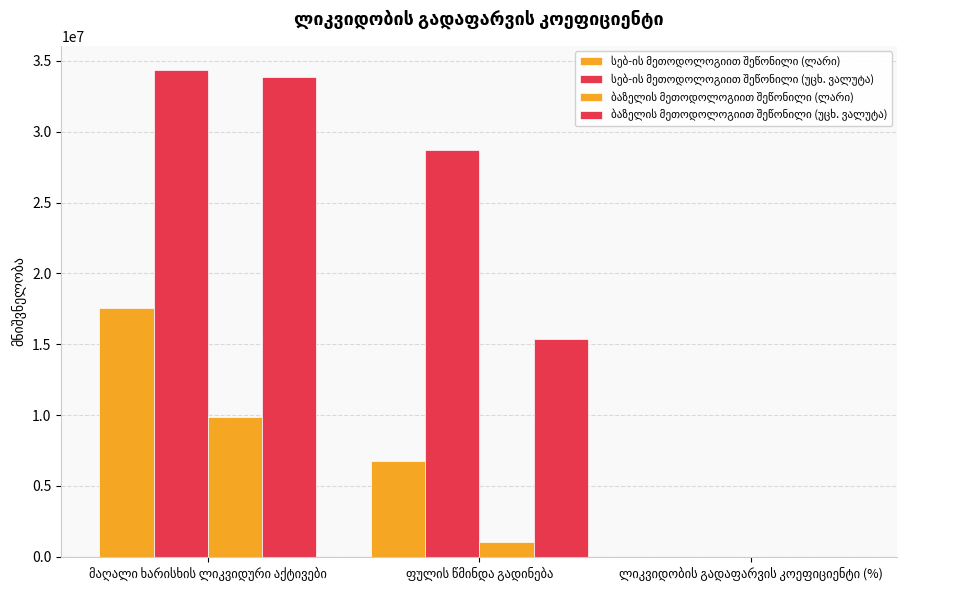

How many distinct data groups are displayed?

4